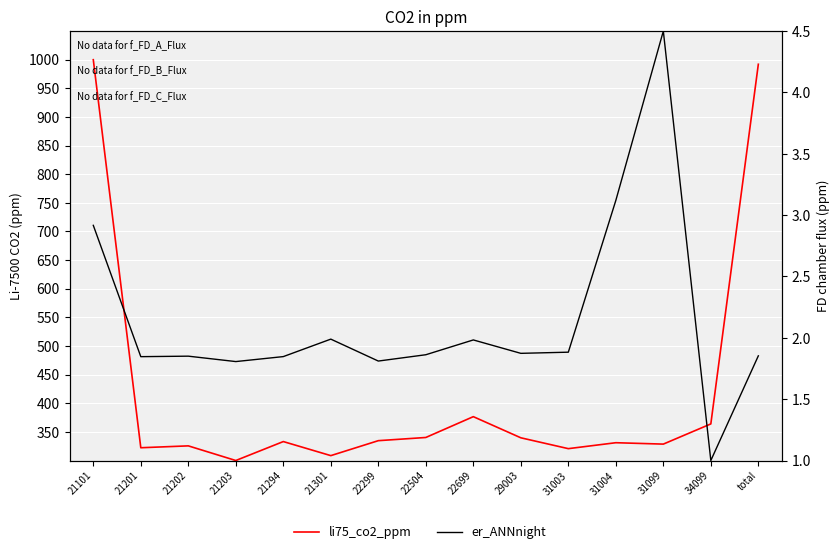

Is it true that li75_co2_ppm equals 448.3 at 31099?

False